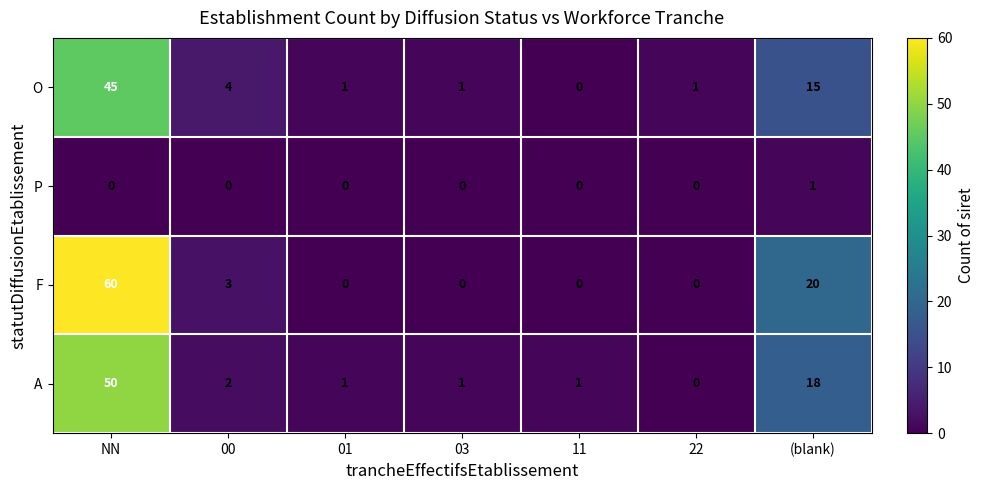

What is the maximum value for F?

60